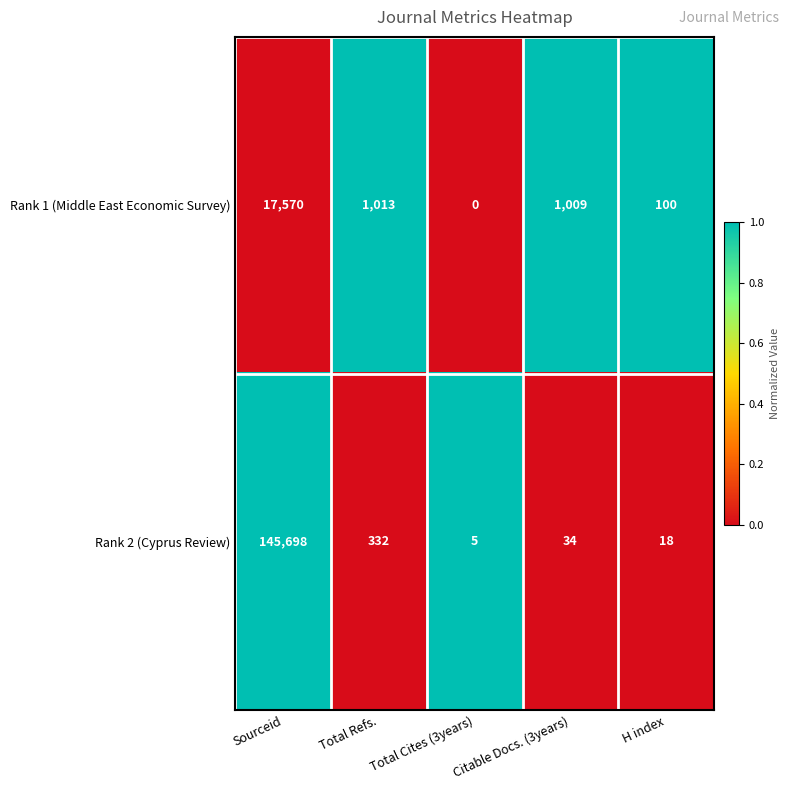

Count the number of data series in this chart.

2